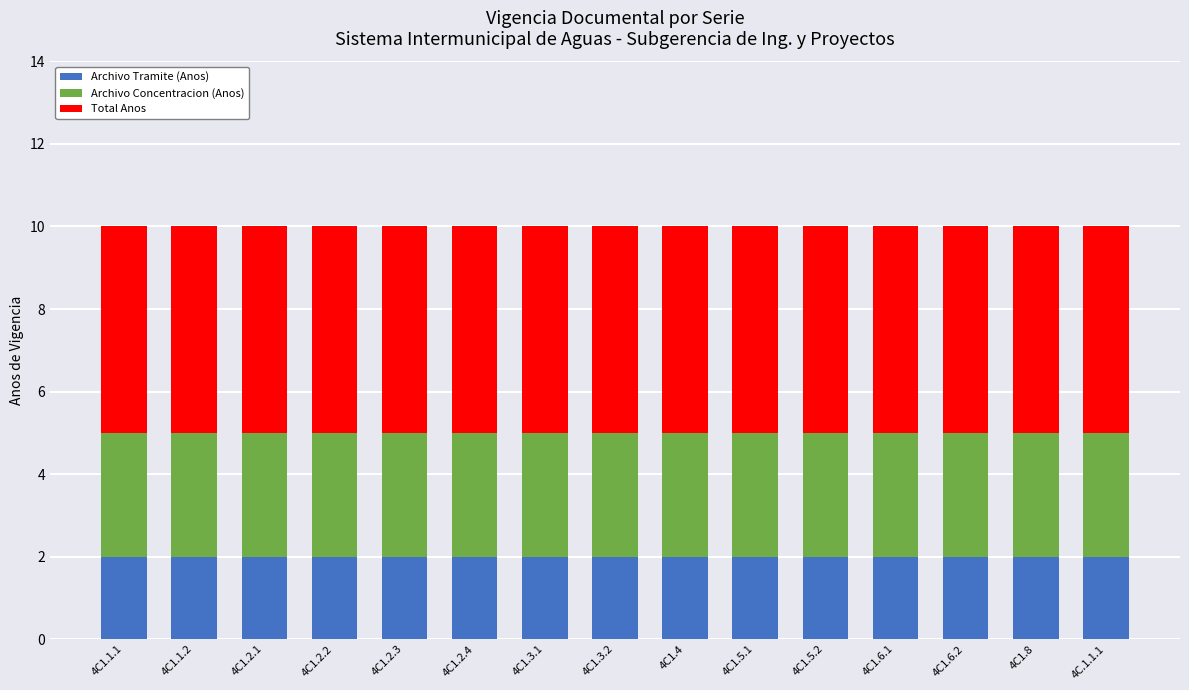

What is the total value across all series at 4C1.5.1?

10